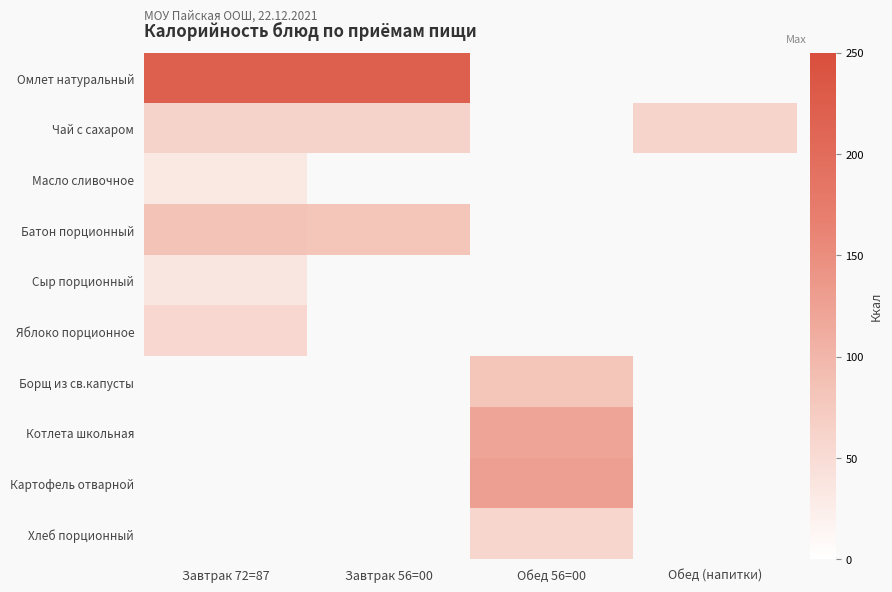

Which category has the lowest value across all series?

Завтрак 72=87